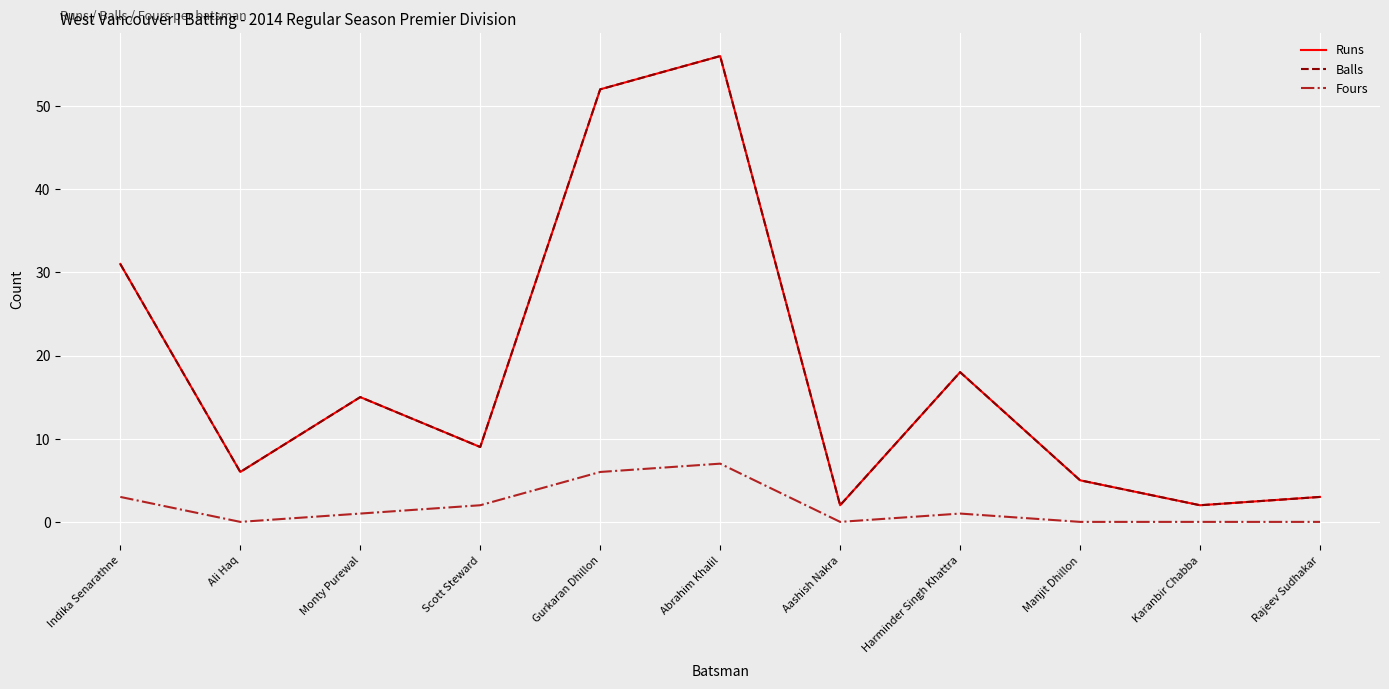

Which category has the highest value across all series?

Abrahim Khalil